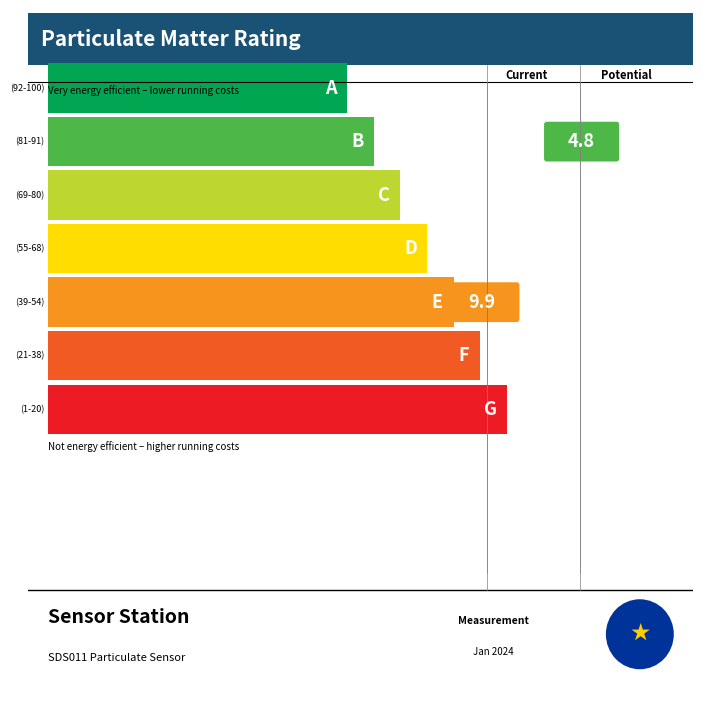

What is the difference between the maximum and second lowest values in the SDS_P1 series?

8.7